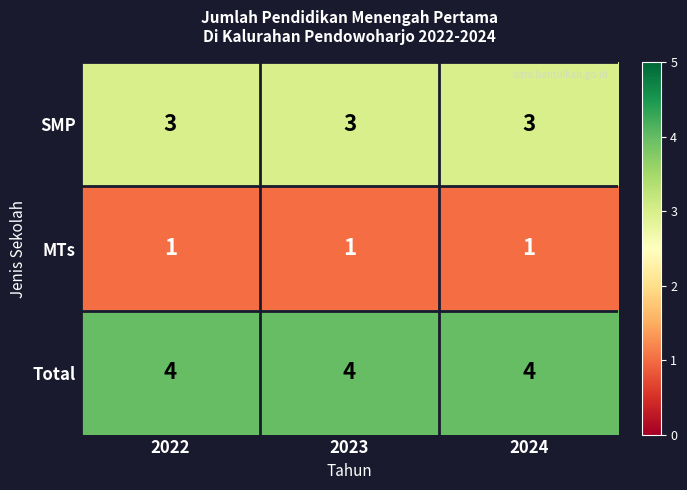

Which series has the largest total across all categories?

Total